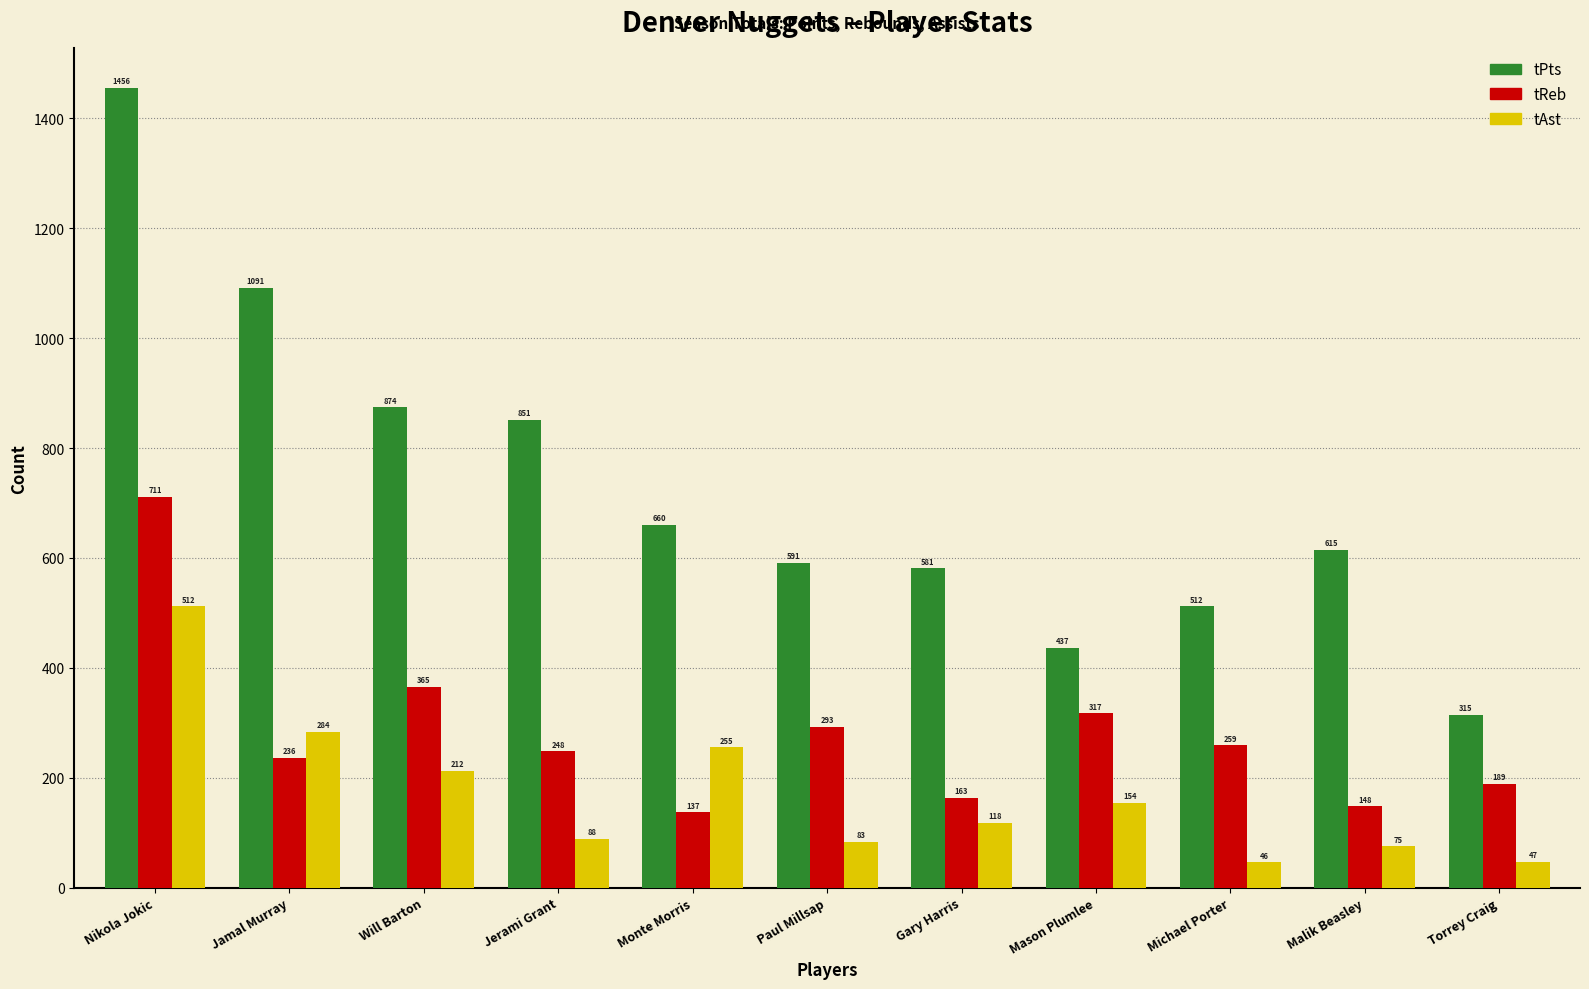

How many data points in tAst are less than 118?

5